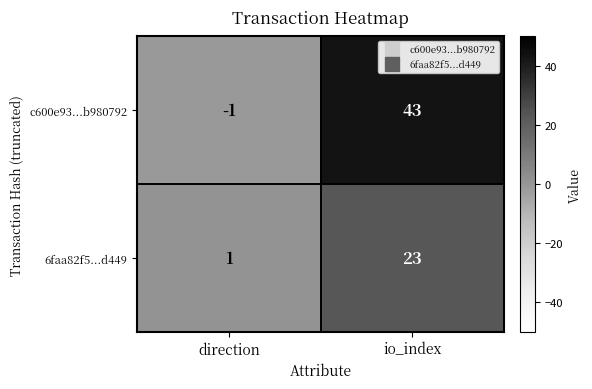

What is the average value of the c600e93...b980792 series?

21